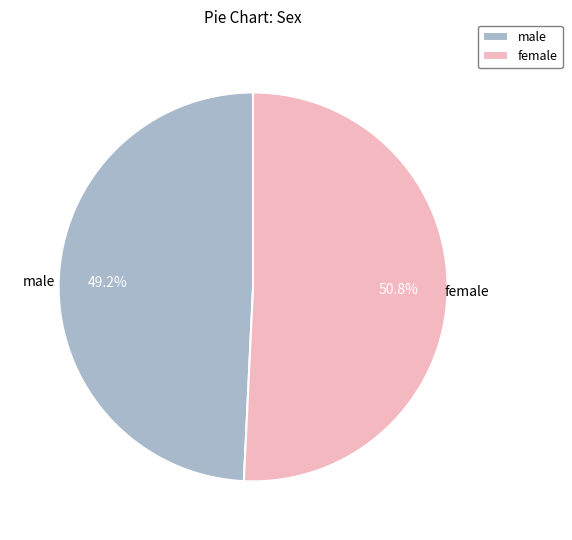

Approximately how many times larger is the value at female compared to male?

1.0